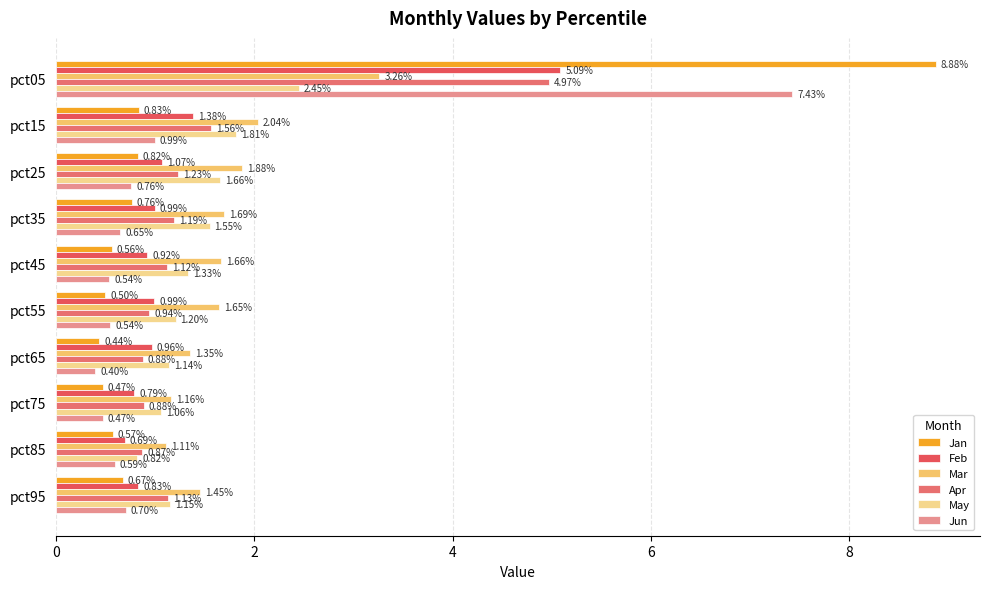

Which series has the largest total across all categories?

Mar